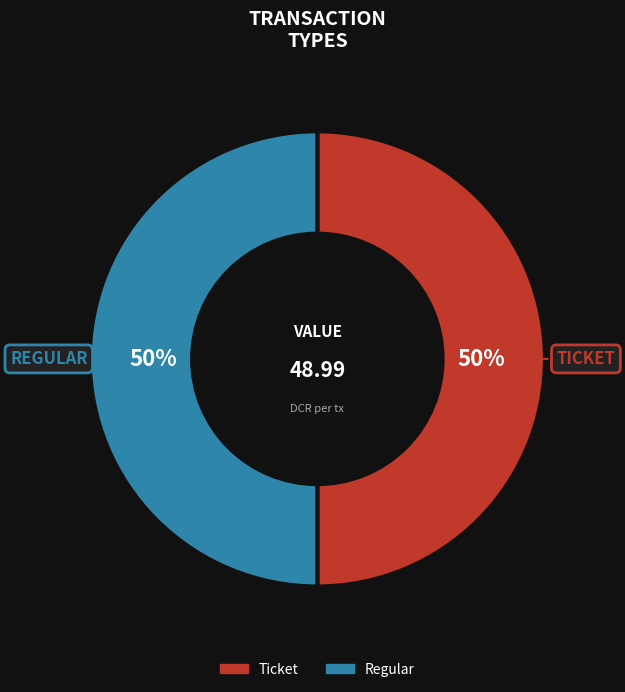

Do Regular and Ticket together represent more than half of the pie?

Yes